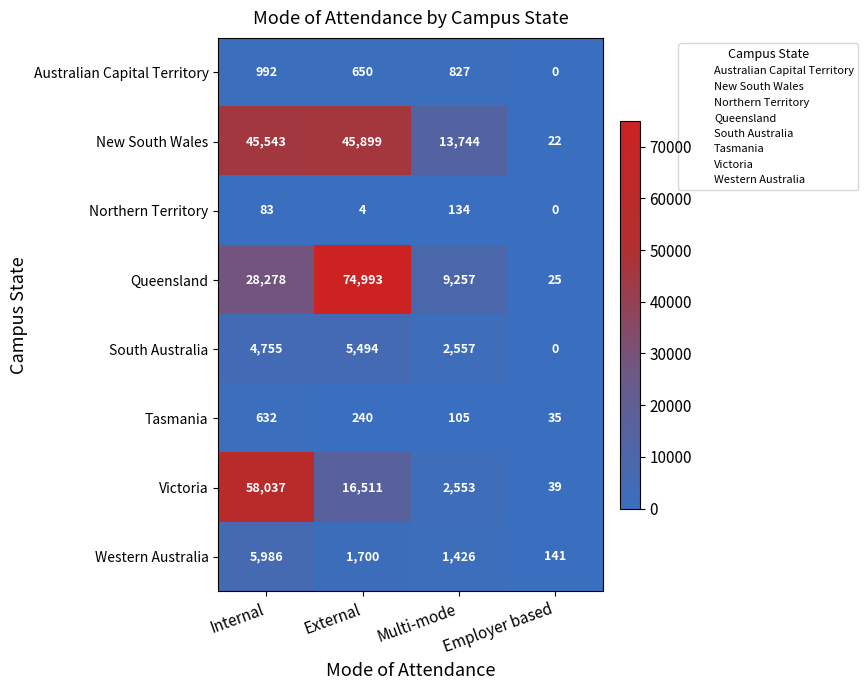

Which category has the lowest value across all series?

Employer based